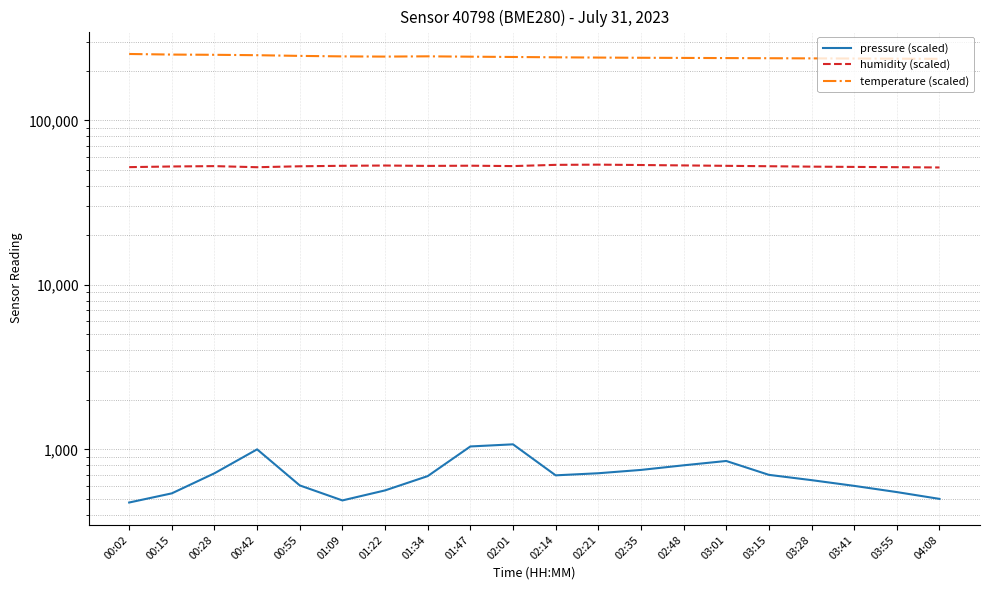

What is the label of the 12th point from the left?

02:21